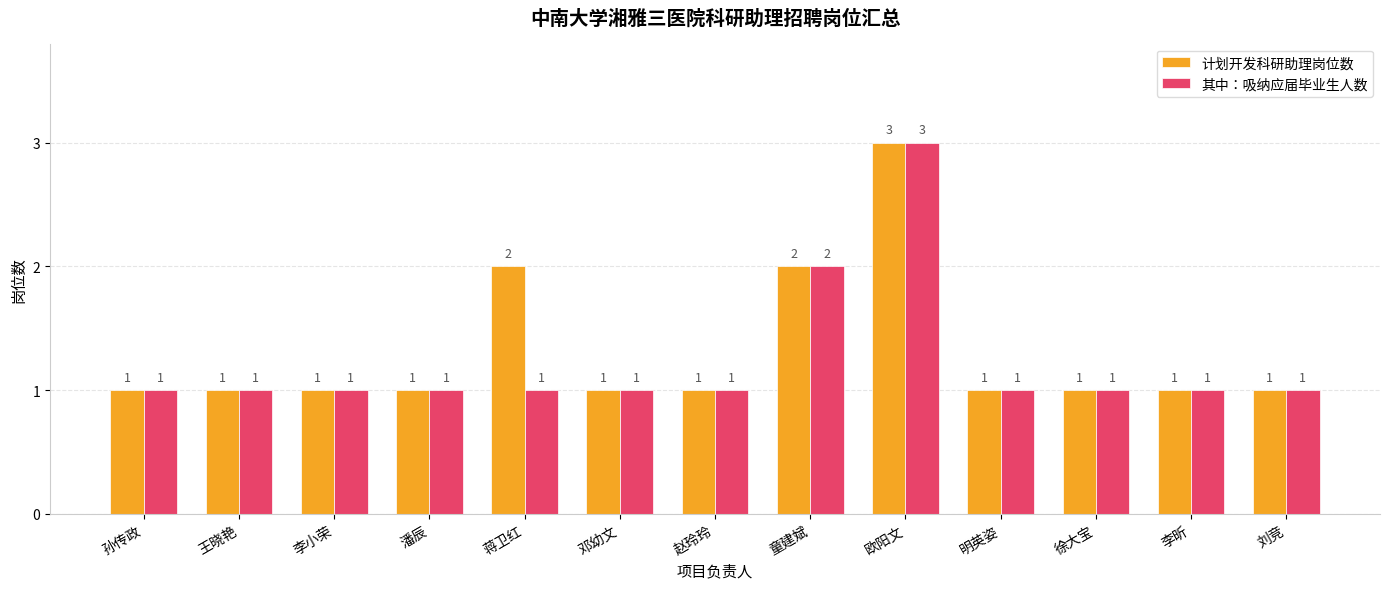

How many values in the 计划开发科研助理岗位数 series exceed 1?

3